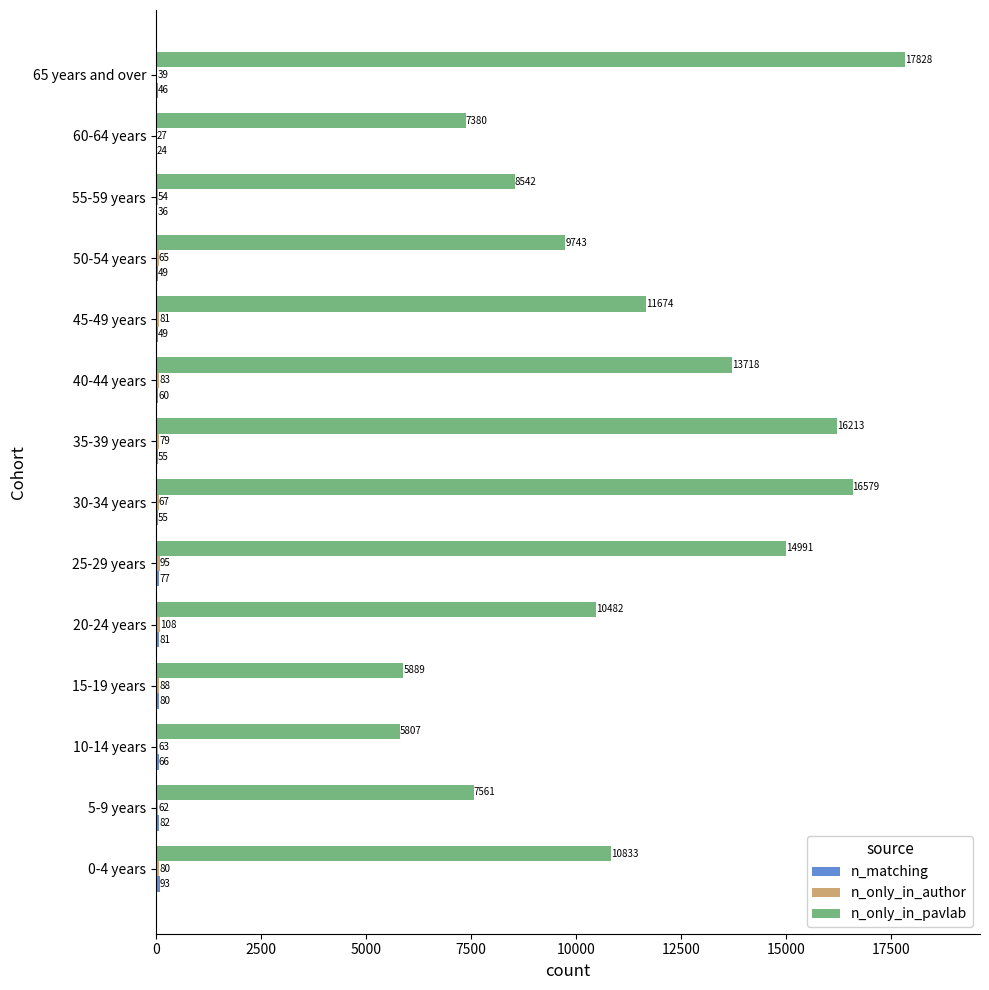

Is it true that n_only_in_pavlab equals 7719 at 35-39 years?

False